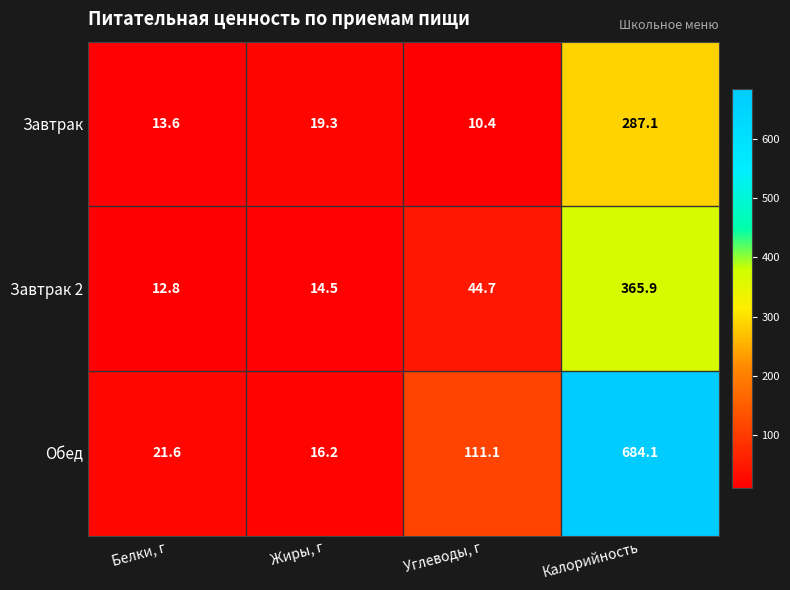

The Завтрак series shows 197.2 at Калорийность. True or false?

False